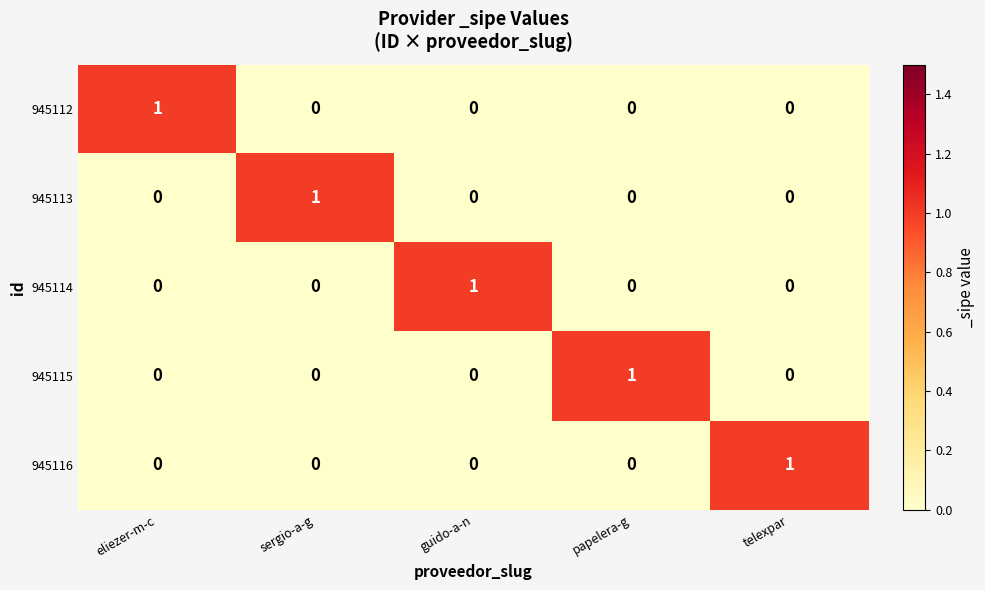

At how many categories does at least one series exceed 0?

5